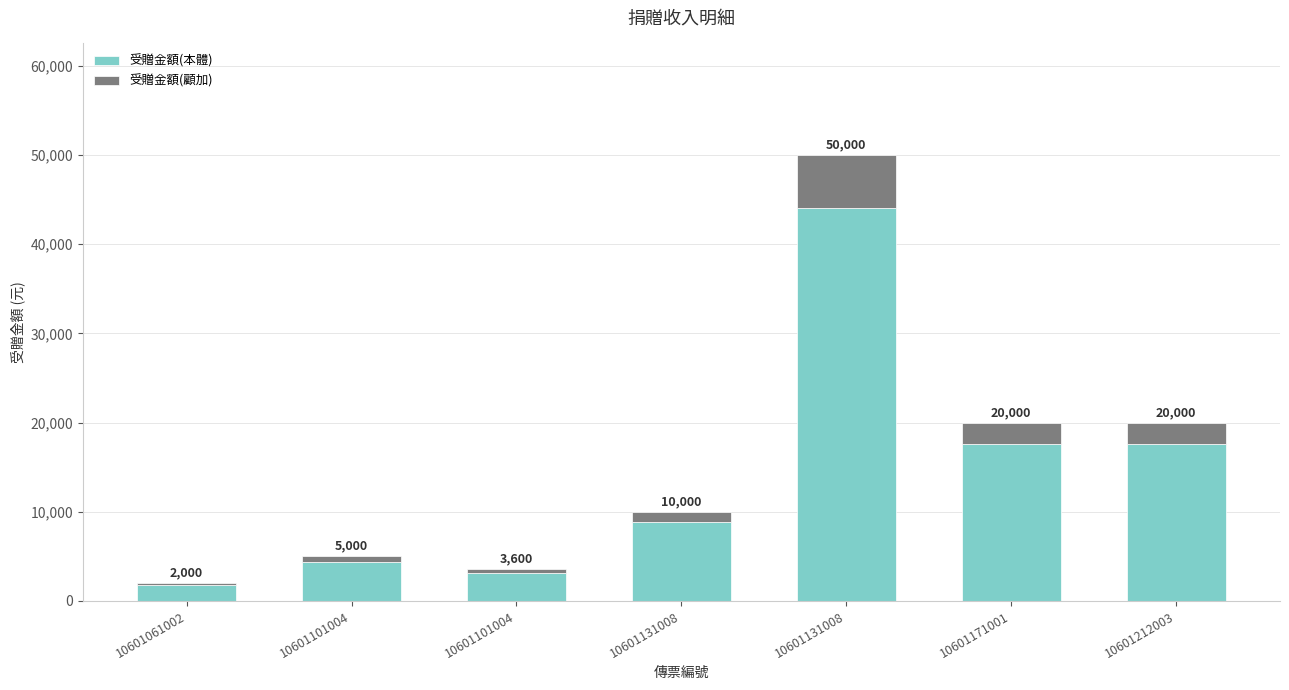

True or false: 受贈金額(顧加) has a value of 715 at 10601101004.

False